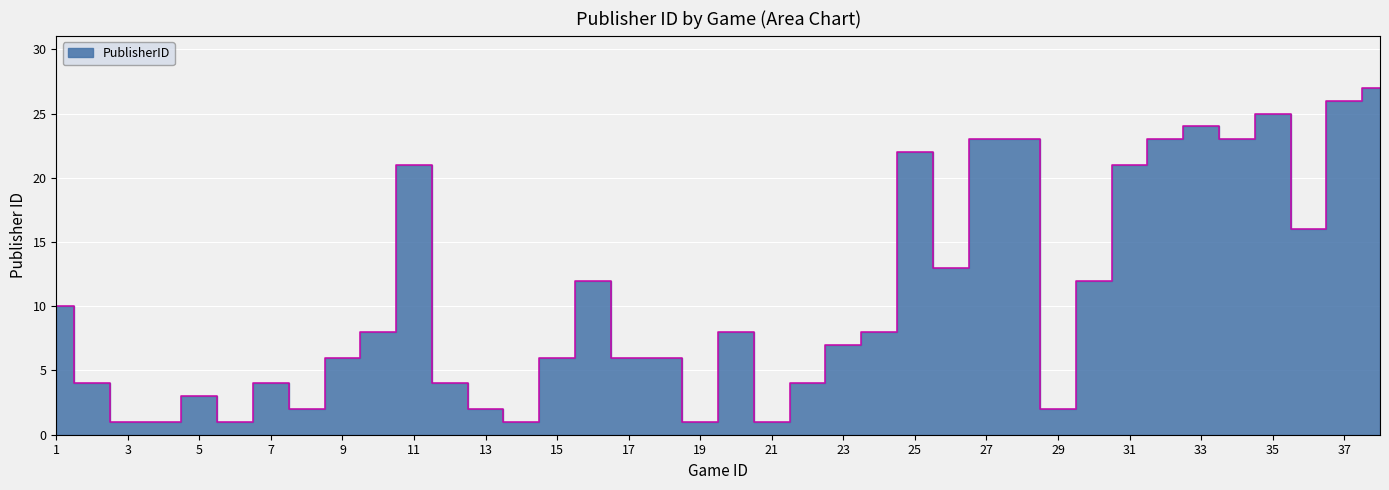

Reading right to left, extract all data points from this chart.

27	26	16	25	23	24	23	21	12	2	23	23	13	22	8	7	4	1	8	1	6	6	12	6	1	2	4	21	8	6	2	4	1	3	1	1	4	10